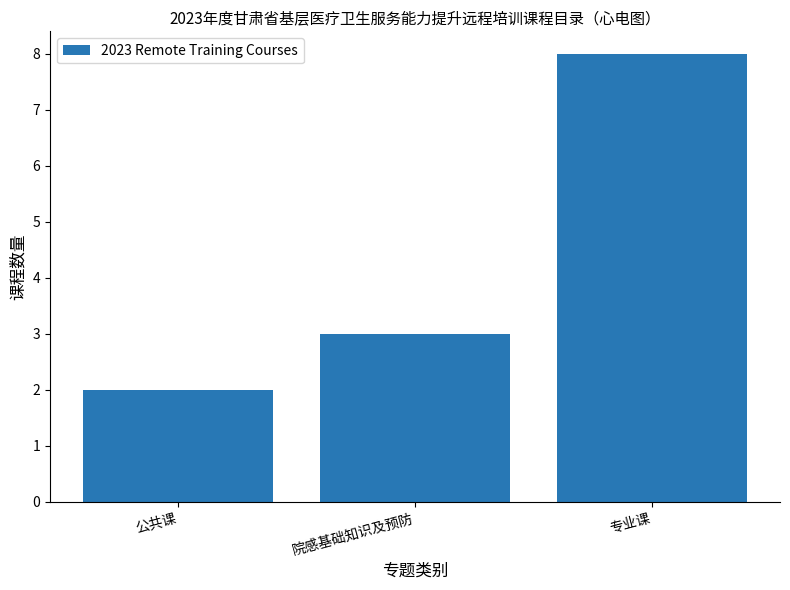

How many data points are less than 3?

1